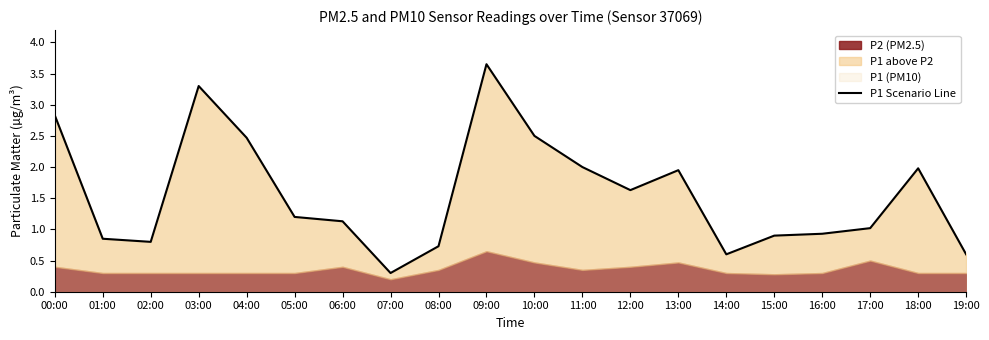

What is the label of the 3rd point from the right?

17:00